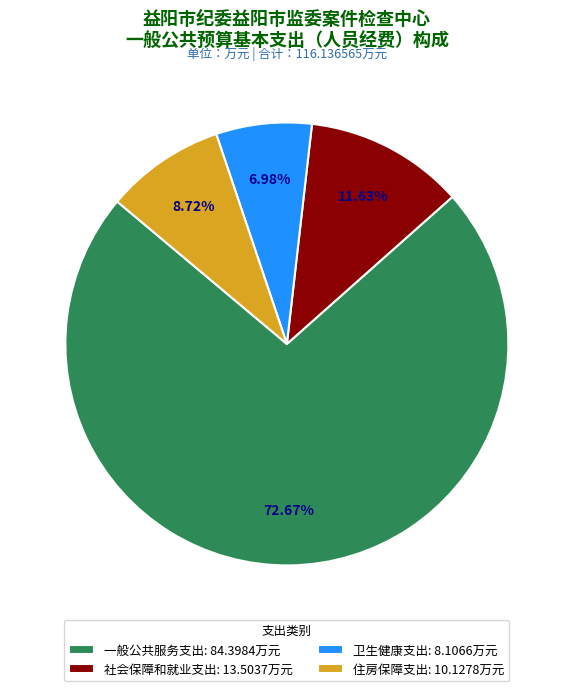

To the nearest percent, what is the difference between the 社会保障和就业支出 and 卫生健康支出 slice percentages?

5%